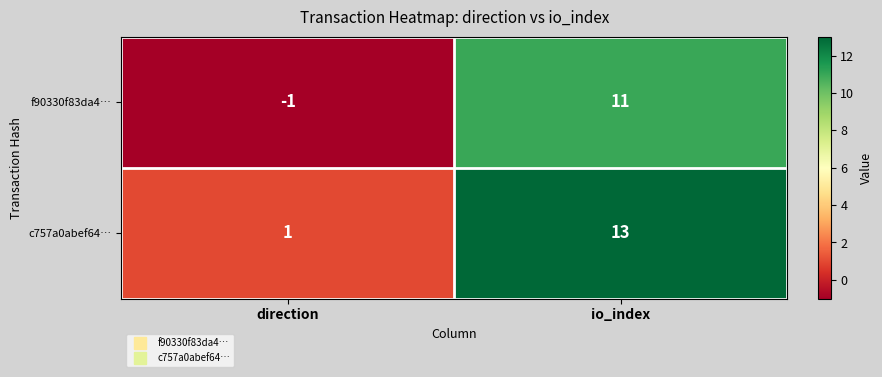

At io_index, list the series in order from smallest to largest.

f90330f83da4…, c757a0abef64…